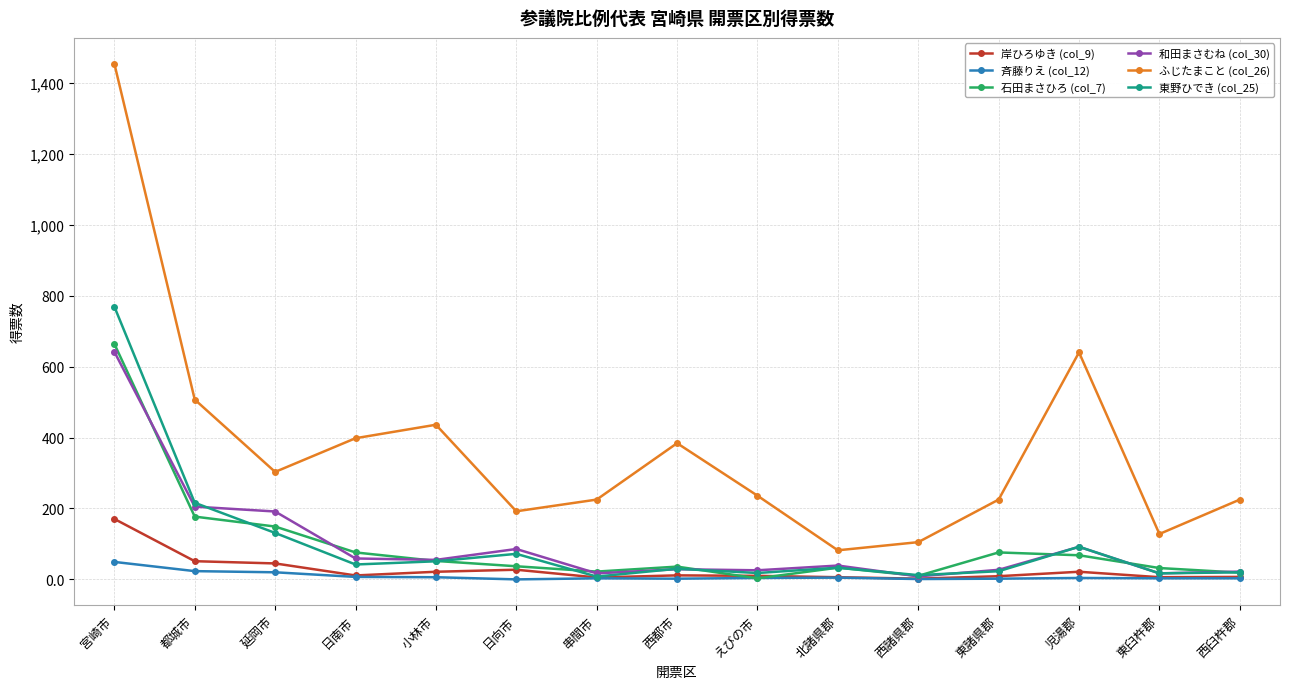

At 宮崎市, list the series in order from smallest to largest.

斉藤りえ (col_12), 岸ひろゆき (col_9), 和田まさむね (col_30), 石田まさひろ (col_7), 東野ひでき (col_25), ふじたまこと (col_26)